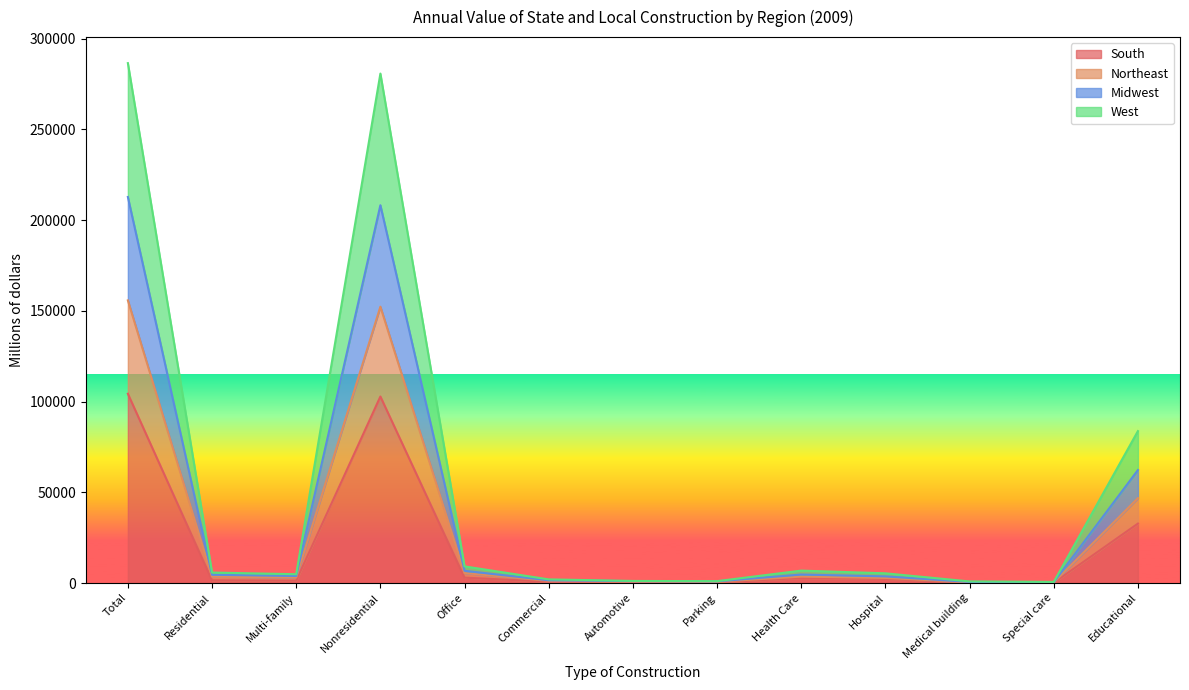

True or false: Northeast and West intersect in this chart.

False